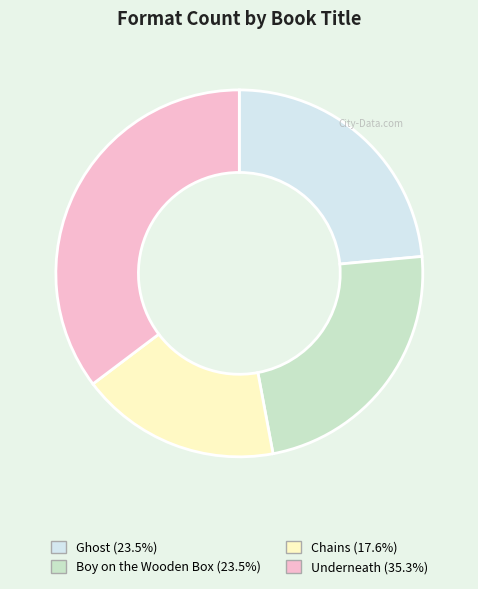

Which has a higher value, Underneath or Ghost?

Underneath